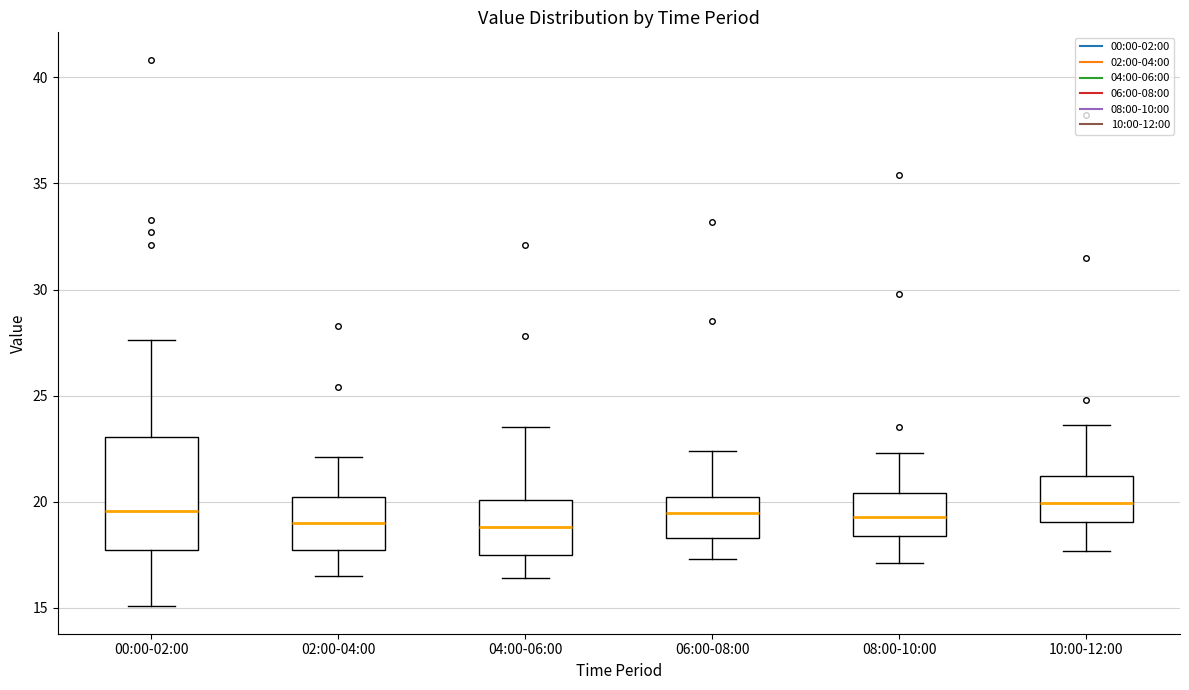

Where does the lower whisker of the box for 02:00-04:00 end on the y-axis? The values are not printed on the chart, so give them approximately, as read against the axis.

16.5